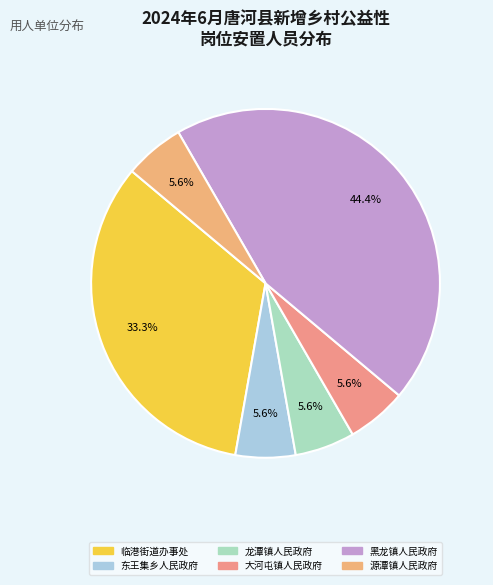

Does any single category account for the majority?

No